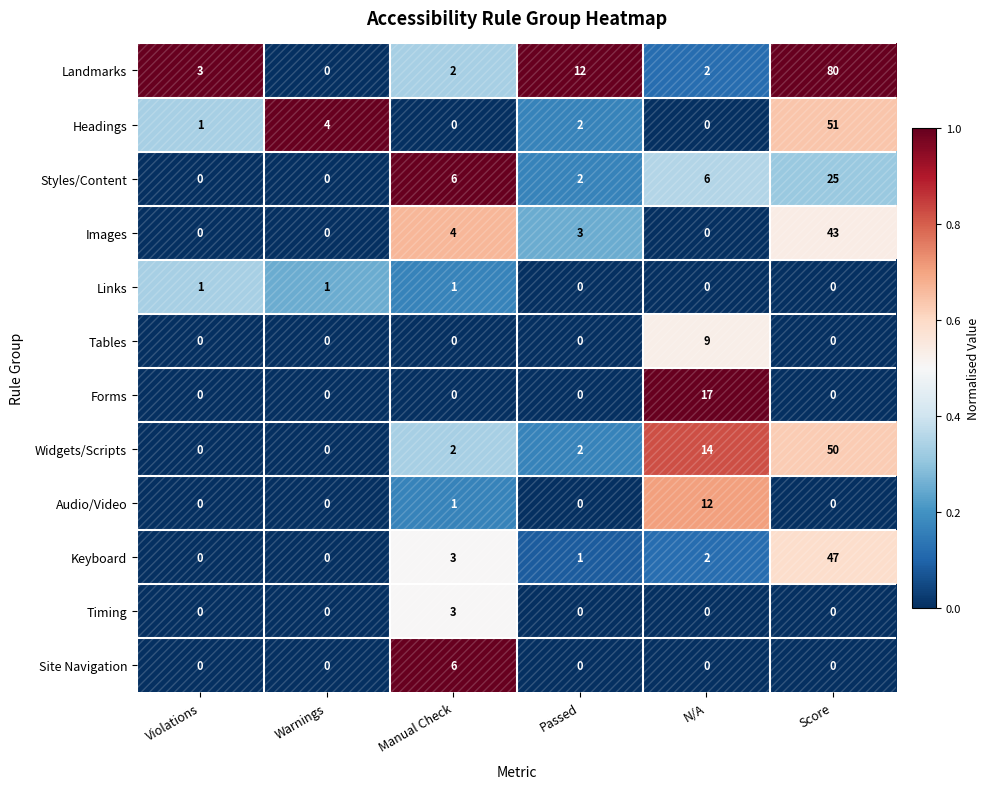

Rank the series by their maximum value, from highest to lowest.

Landmarks, Headings, Widgets/Scripts, Keyboard, Images, Styles/Content, Forms, Audio/Video, Tables, Site Navigation, Timing, Links